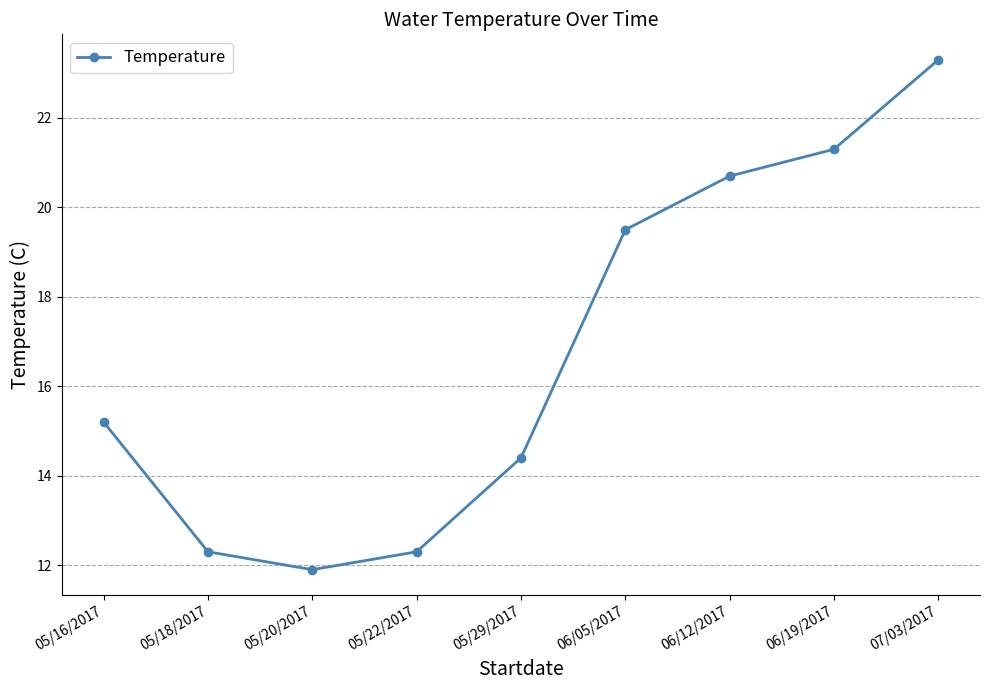

Reading left to right, extract all data points from this chart.

15.2	12.3	11.9	12.3	14.4	19.5	20.7	21.3	23.3